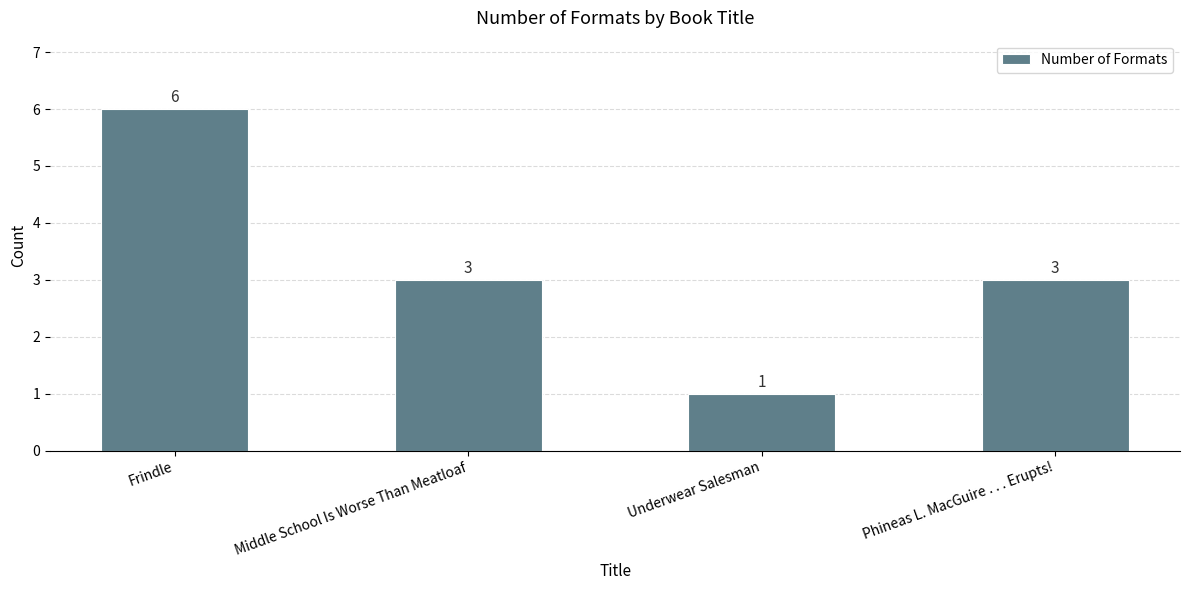

What is the smallest value displayed?

1